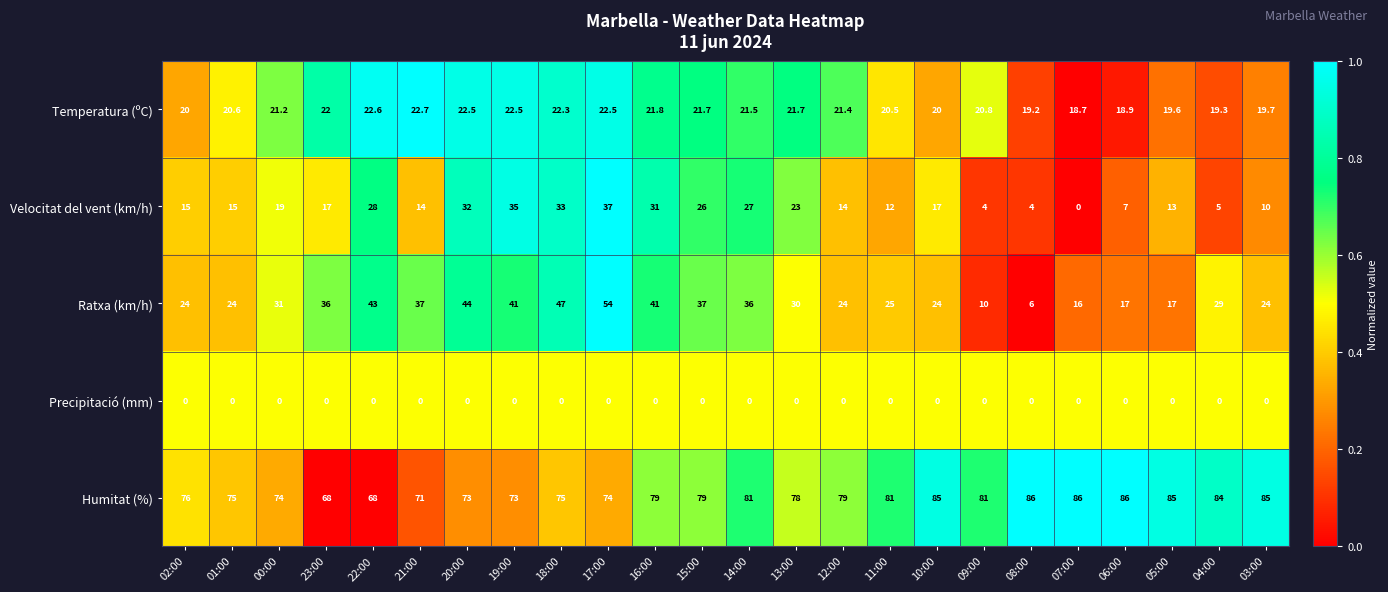

What is the maximum value shown in the chart?

86.0